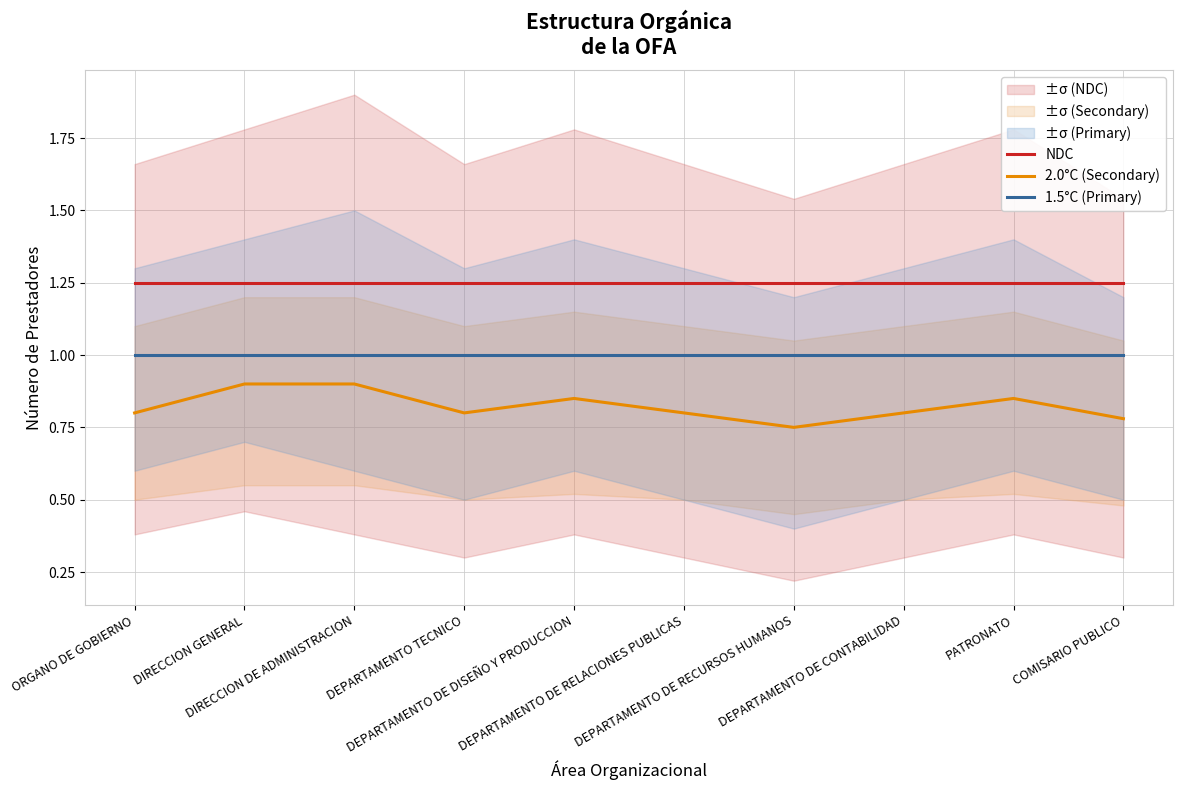

What is the value of the 1.5°C (Primary) point at the 3rd from the left?

1.0